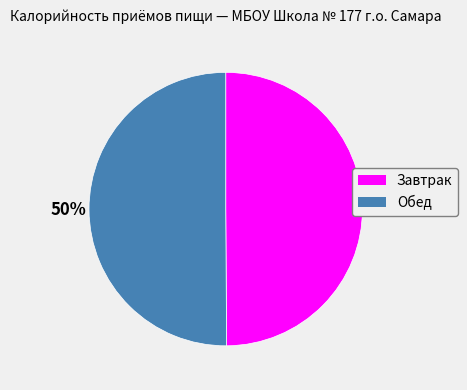

True or false: Обед accounts for 50% of the total.

True